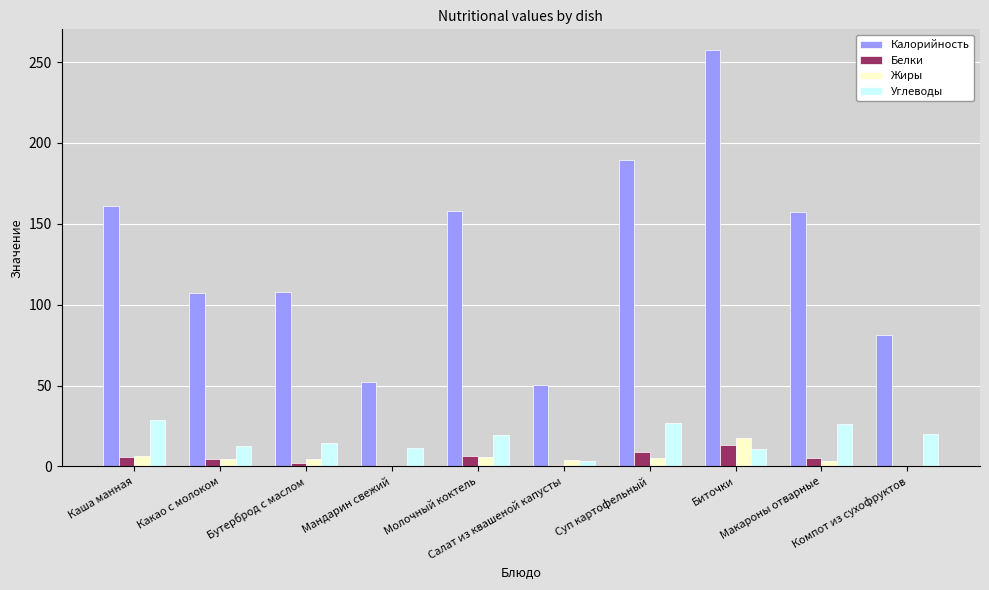

Where does the Жиры series first go above 4?

Каша манная